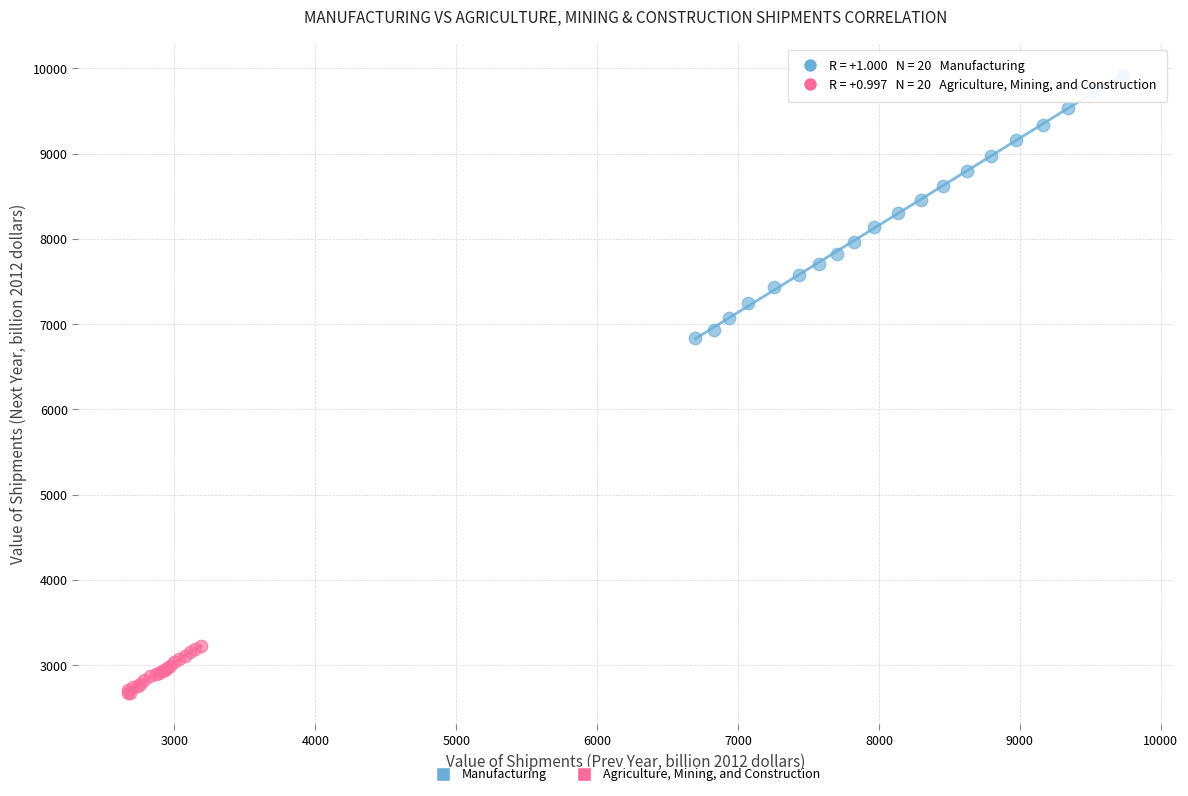

Which series contains the lowest Y value?

Agriculture, Mining, and Construction